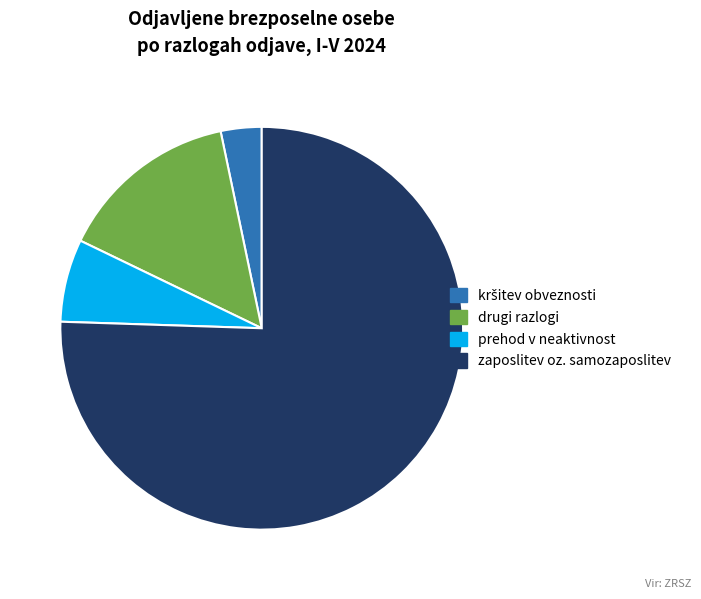

Is it true that drugi razlogi is 8% of the pie?

False